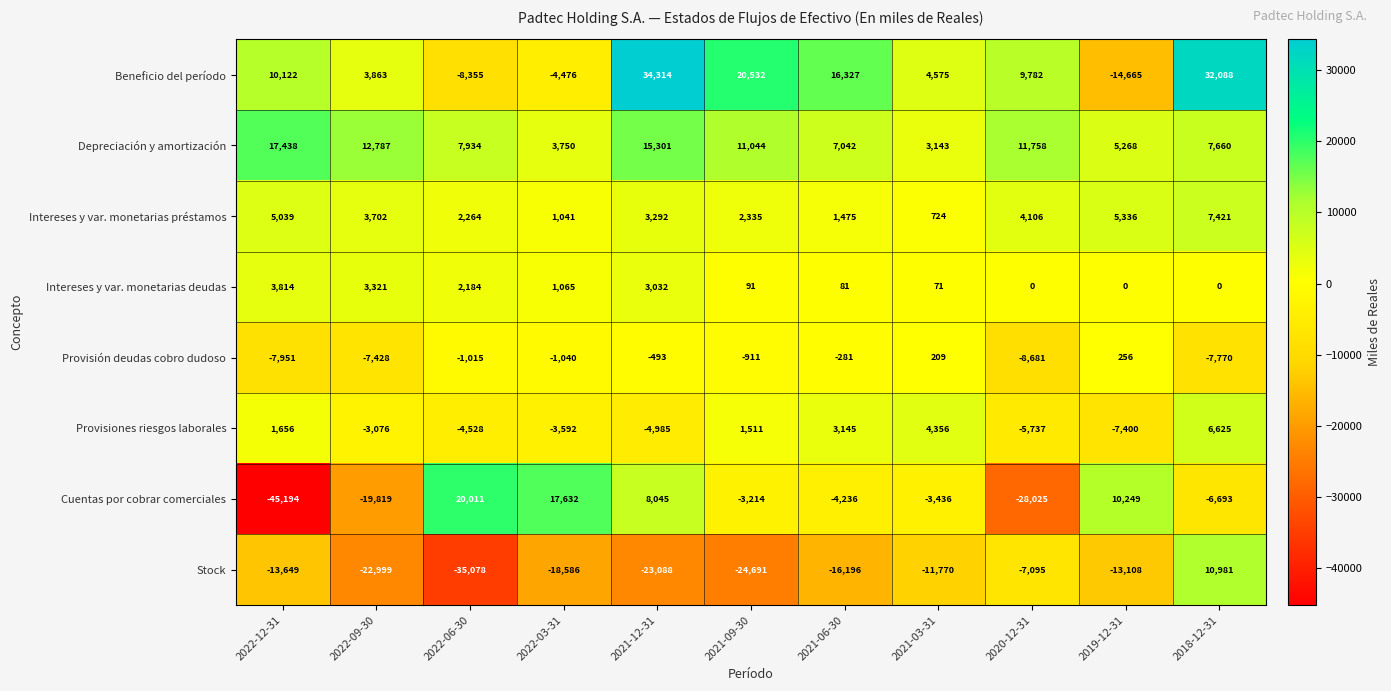

What is the sum of the Stock values at 2022-03-31 and 2022-06-30?

-53664